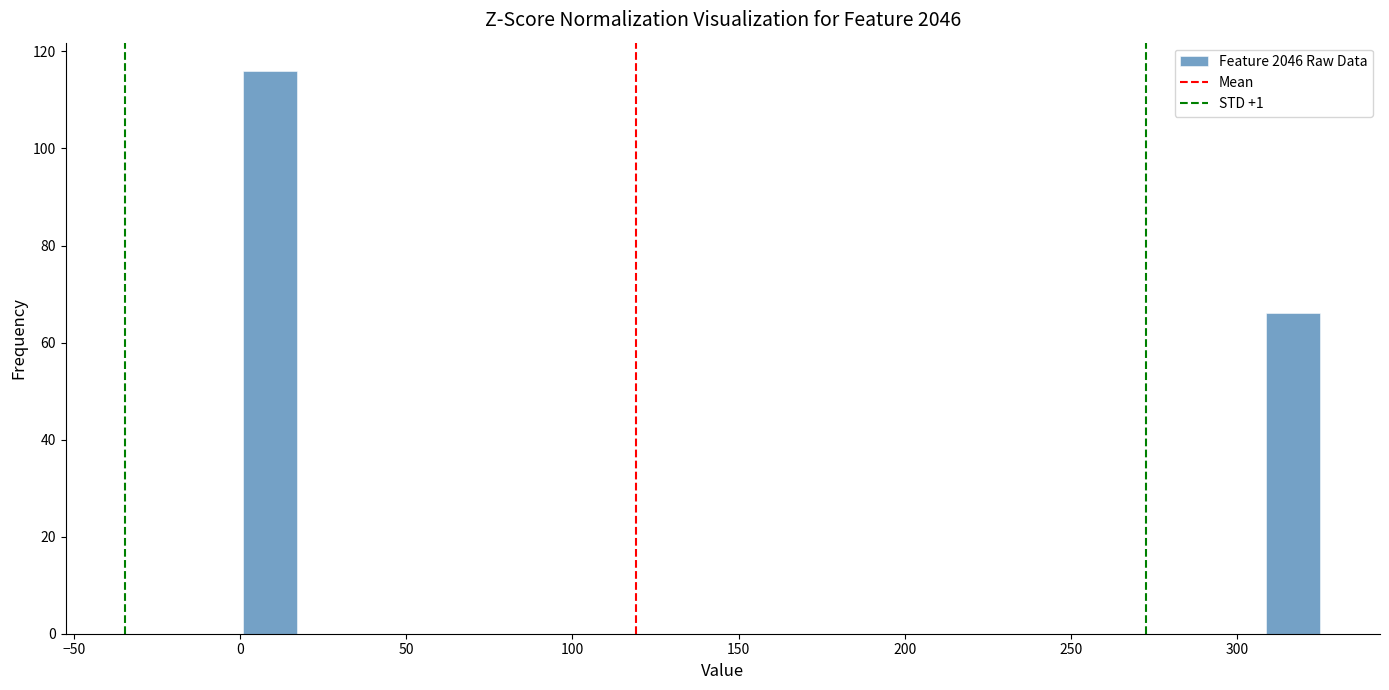

Around what value on the x-axis is the tallest bar? Give the approximate position of its centre, as read against the axis.

10